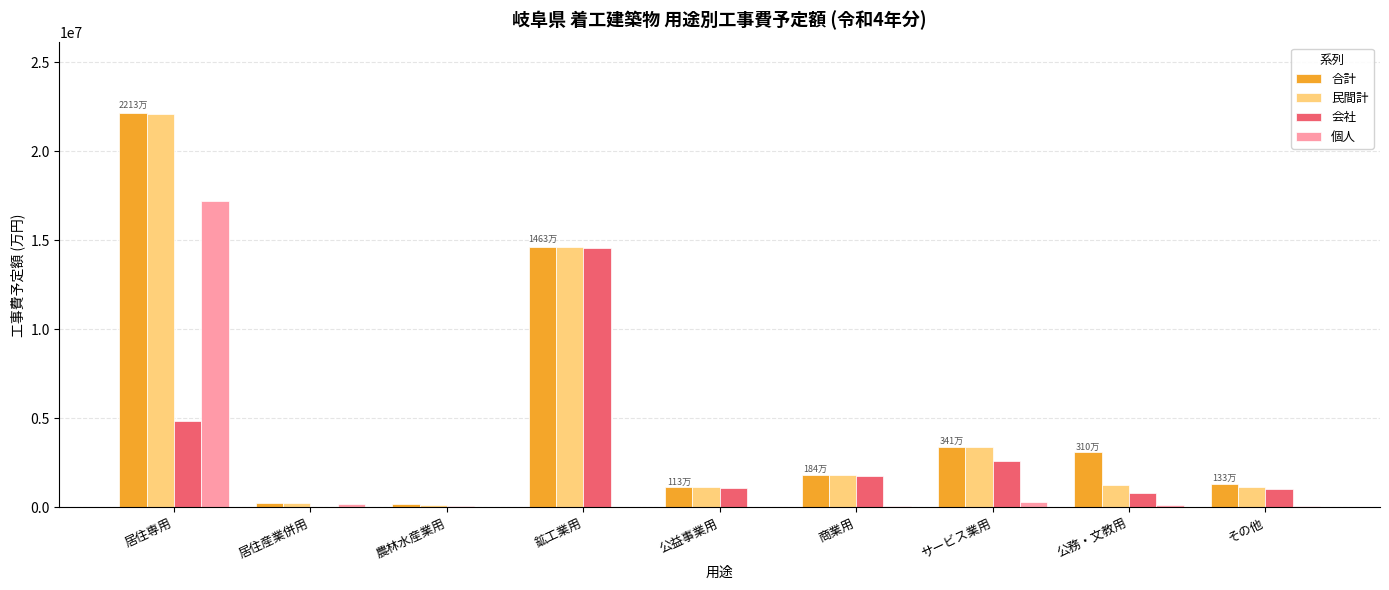

What is the sum of all 民間計 values?

45815848